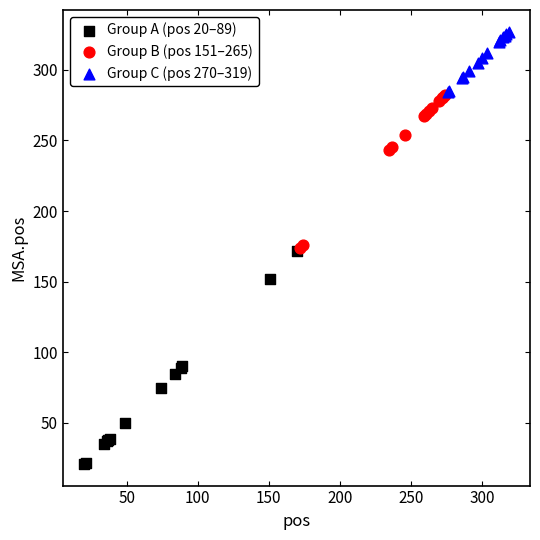

Which series contains the highest Y value?

Group C (pos 270–319)